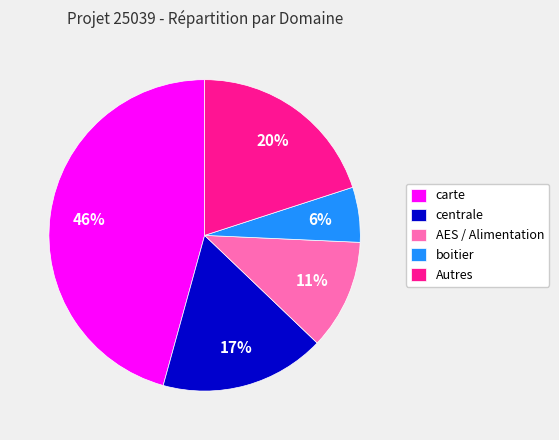

Which category has the smallest portion of the pie?

boitier